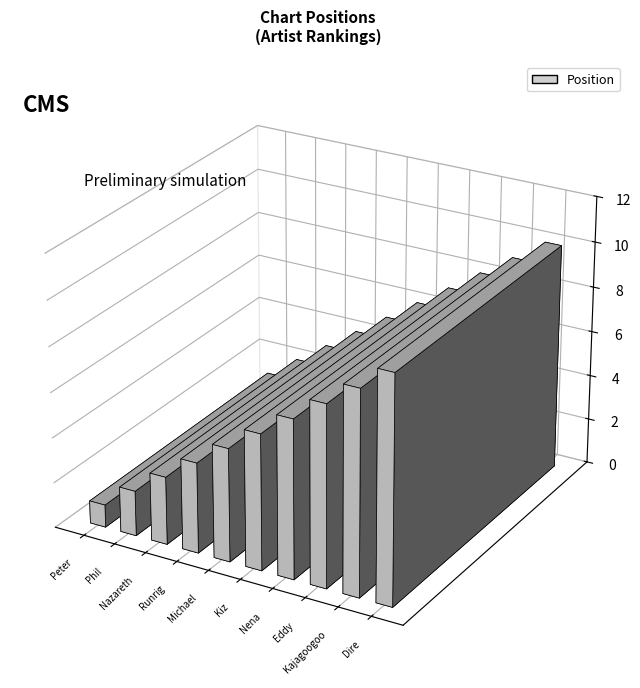

True or false: the data shows 4 at Dire Straits.

False